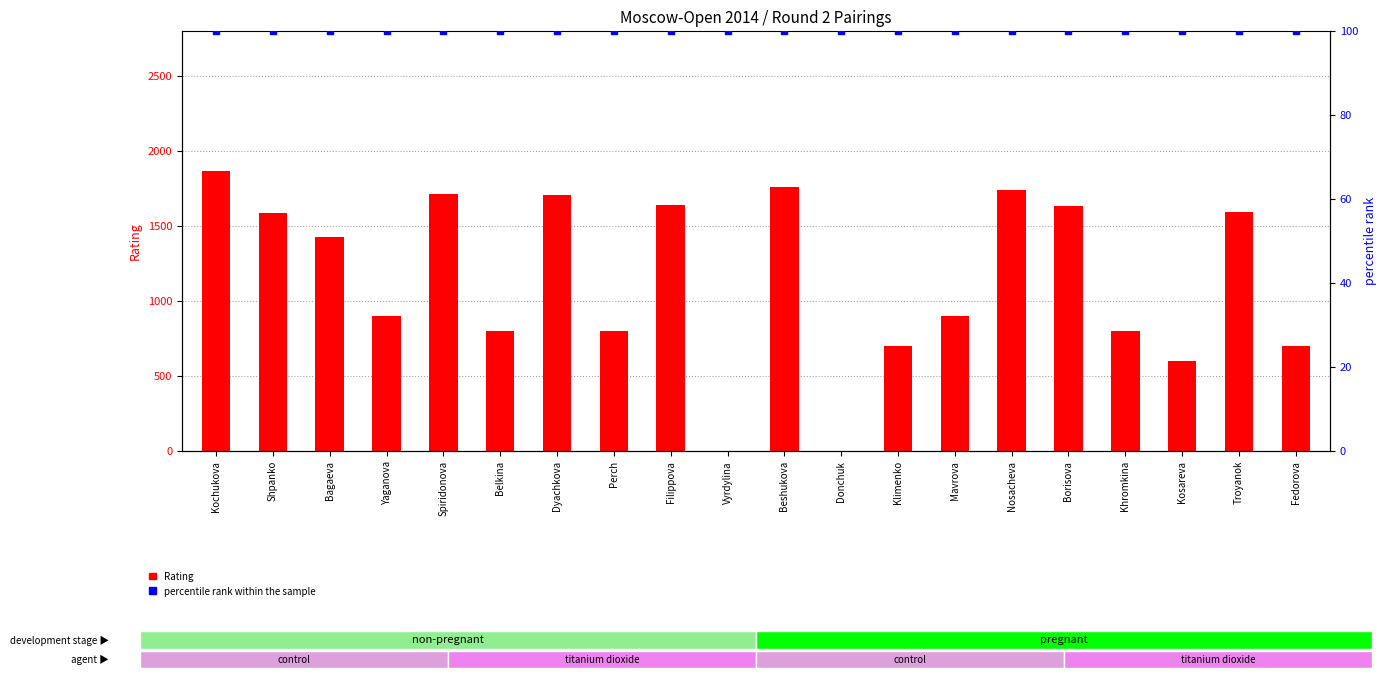

What is the total value across all series at Kosareva?

700